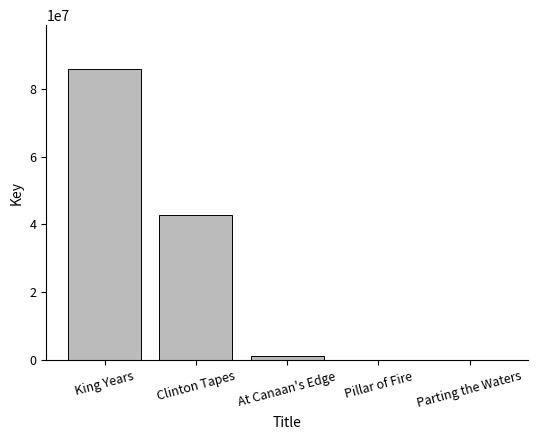

What is the maximum value shown in the chart?

85829055